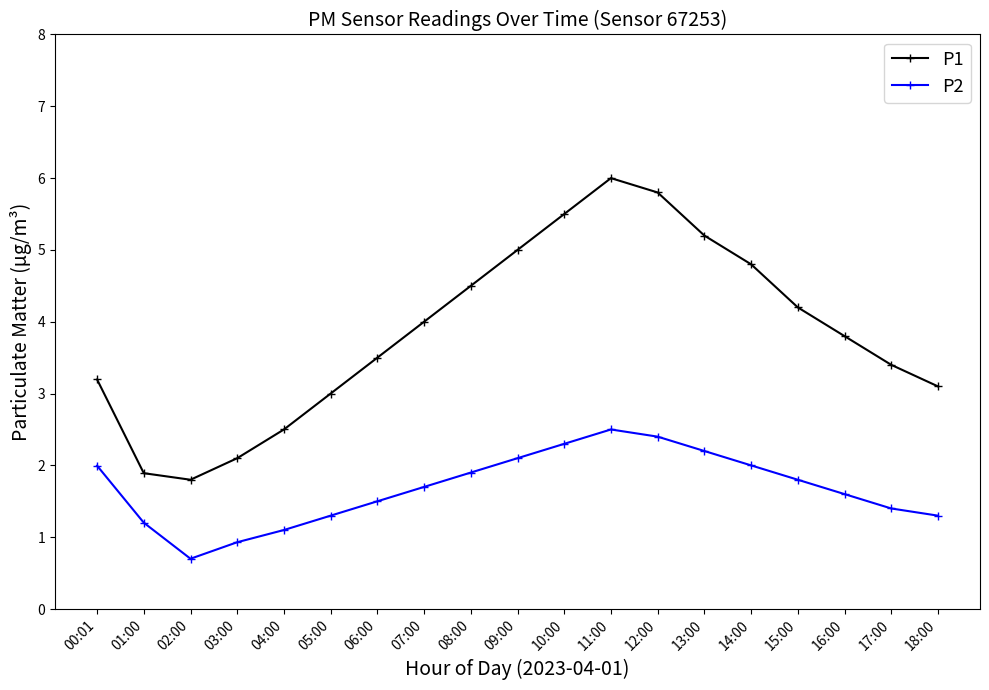

Reading left to right, transcribe all the data shown in this chart.

P1: 00:01=3.2	01:00=1.9	02:00=1.8	03:00=2.1	04:00=2.5	05:00=3.0	06:00=3.5	07:00=4.0	08:00=4.5	09:00=5.0	10:00=5.5	11:00=6.0	12:00=5.8	13:00=5.2	14:00=4.8	15:00=4.2	16:00=3.8	17:00=3.4	18:00=3.1
P2: 00:01=2.0	01:00=1.2	02:00=0.7	03:00=0.9	04:00=1.1	05:00=1.3	06:00=1.5	07:00=1.7	08:00=1.9	09:00=2.1	10:00=2.3	11:00=2.5	12:00=2.4	13:00=2.2	14:00=2.0	15:00=1.8	16:00=1.6	17:00=1.4	18:00=1.3